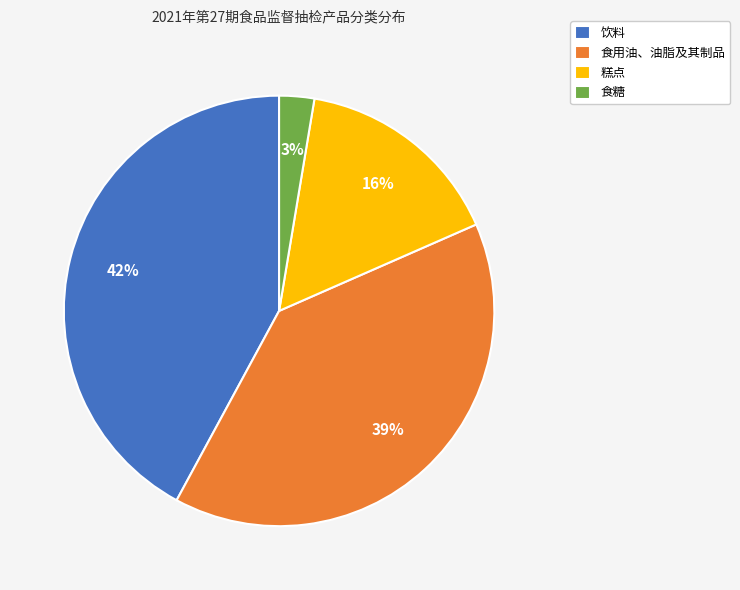

Is there any slice that represents more than half of the pie?

No